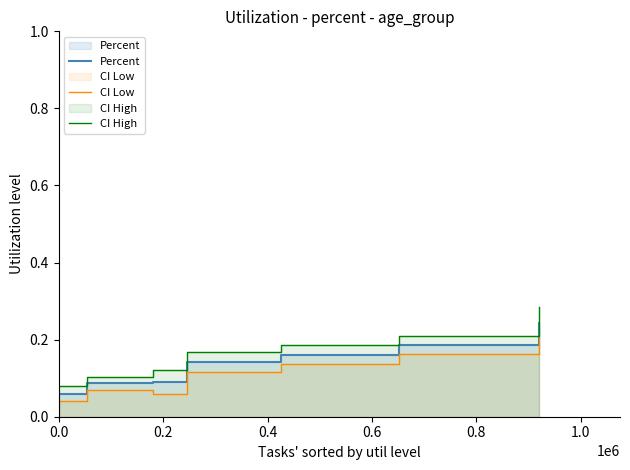

What is the greatest value displayed?

0.3